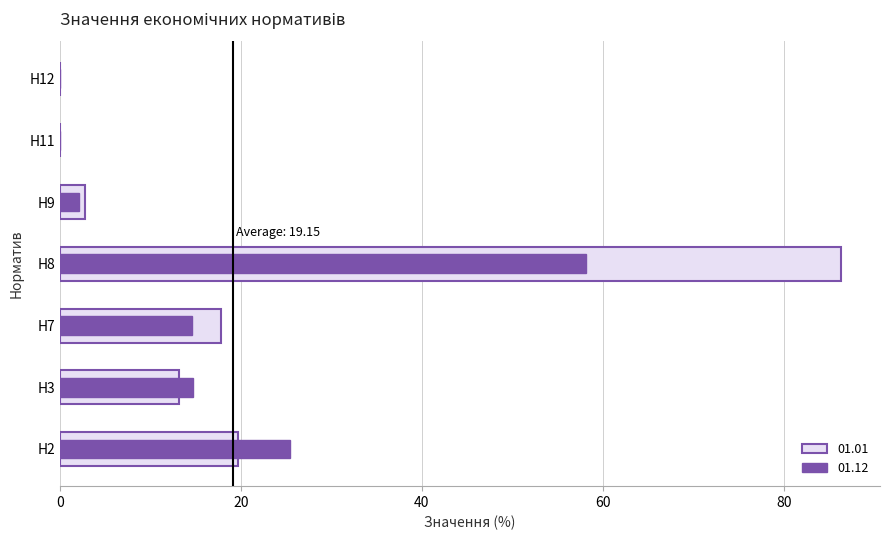

Which has a higher value, Н12 or Н2?

Н2